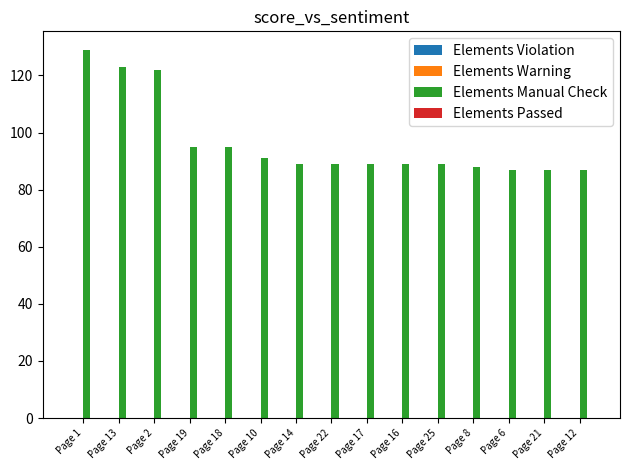

What is the smallest value displayed?

87